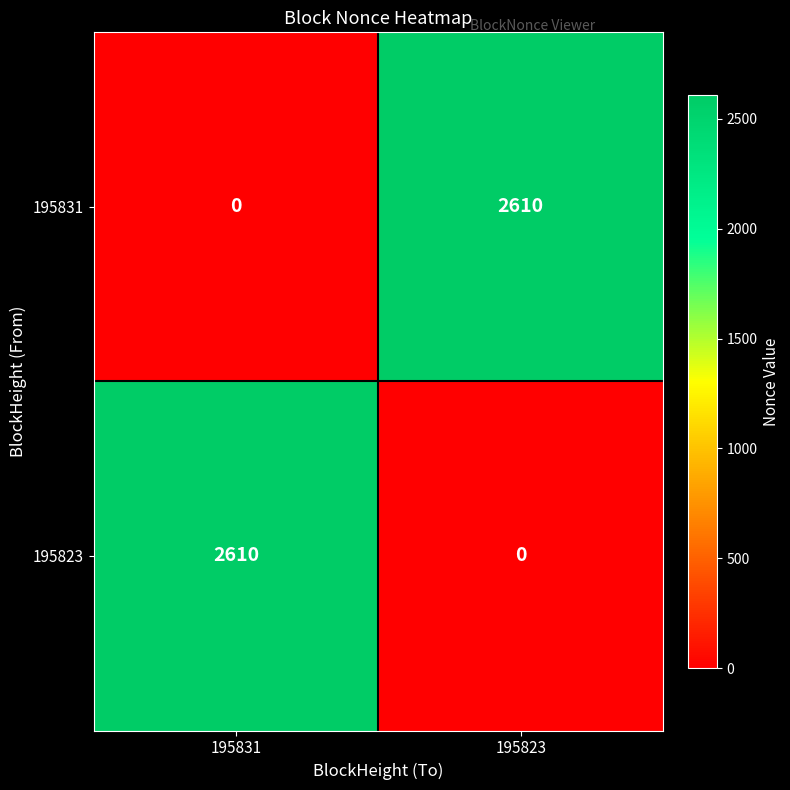

Rank the series at 195823 from lowest to highest value.

195823, 195831